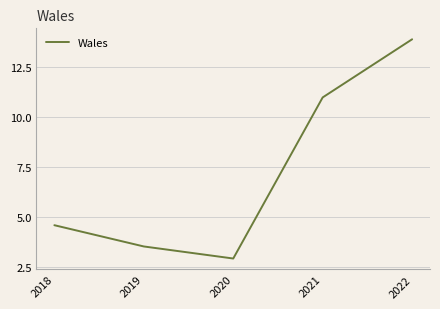

The chart shows a value of 2.9 at 2018. True or false?

False